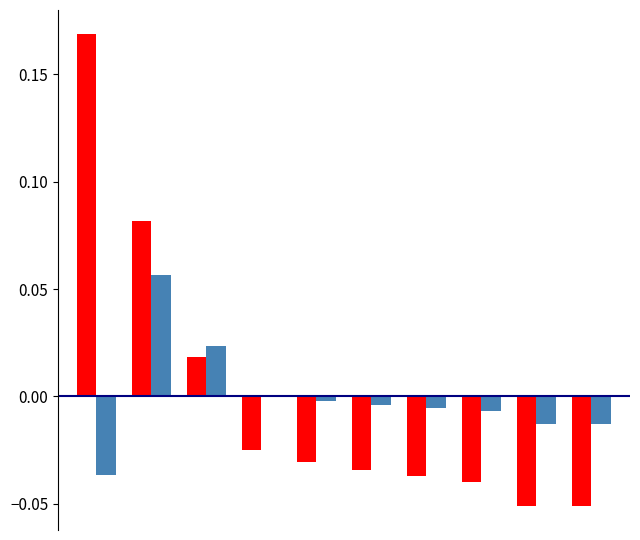

Are the bars grouped side by side (vs. stacked)?

Yes